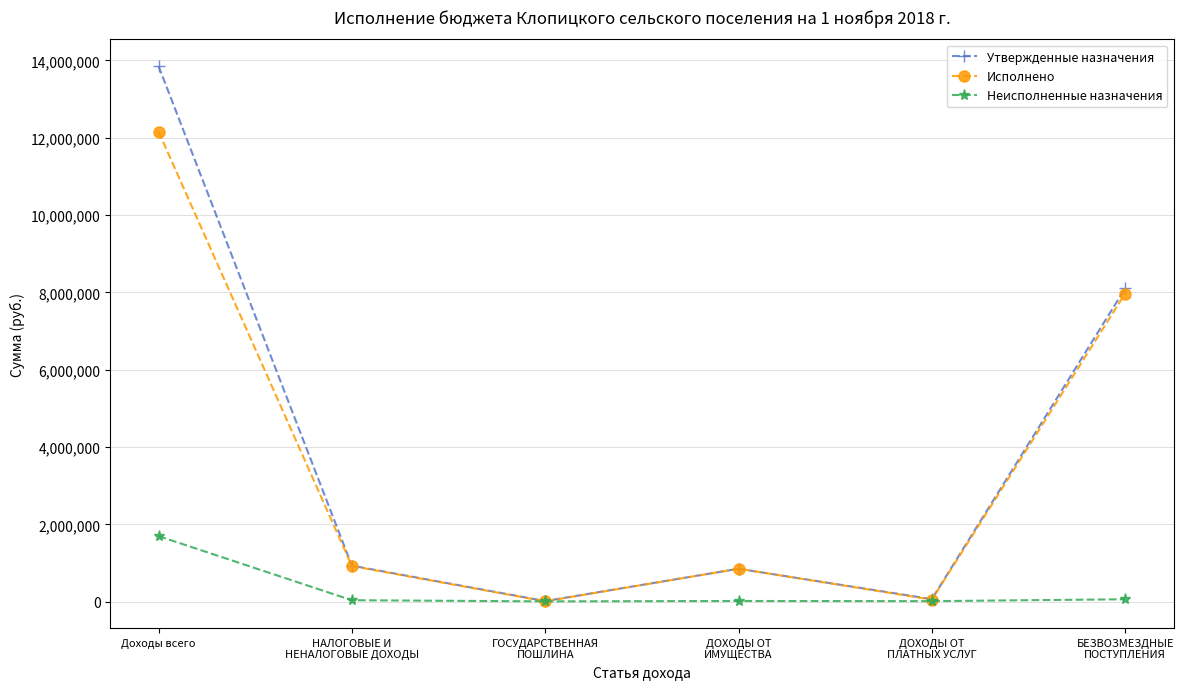

How many lines are shown in the chart?

3